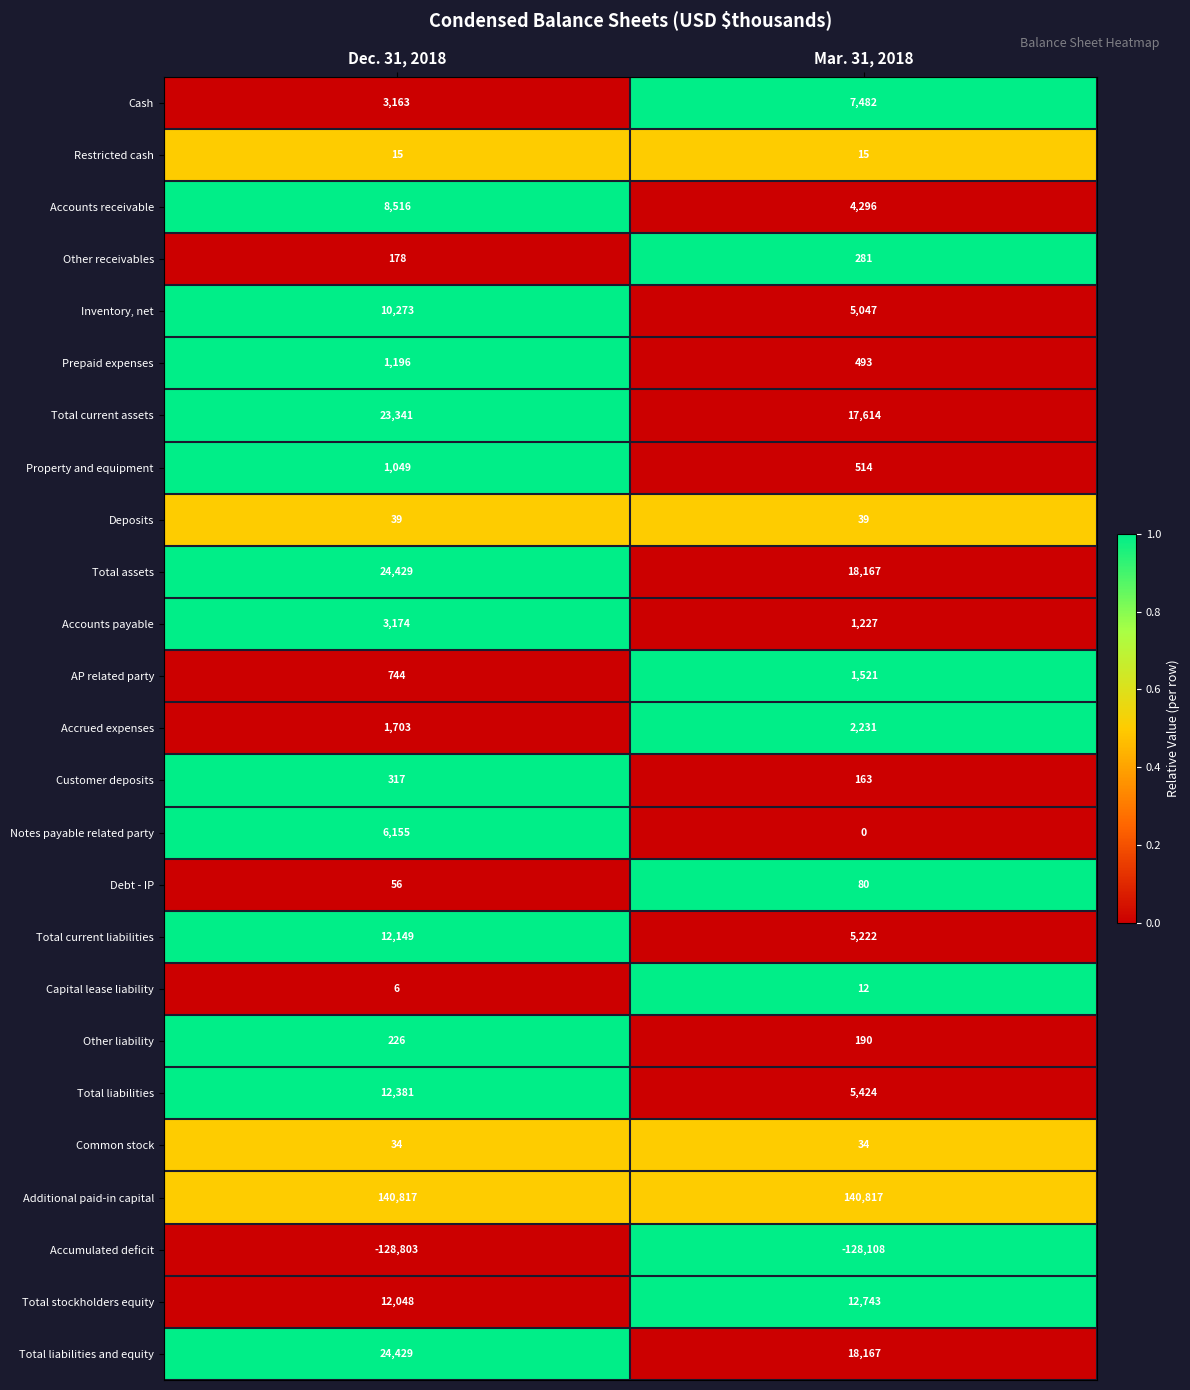

What is the maximum value for Total stockholders equity?

12743